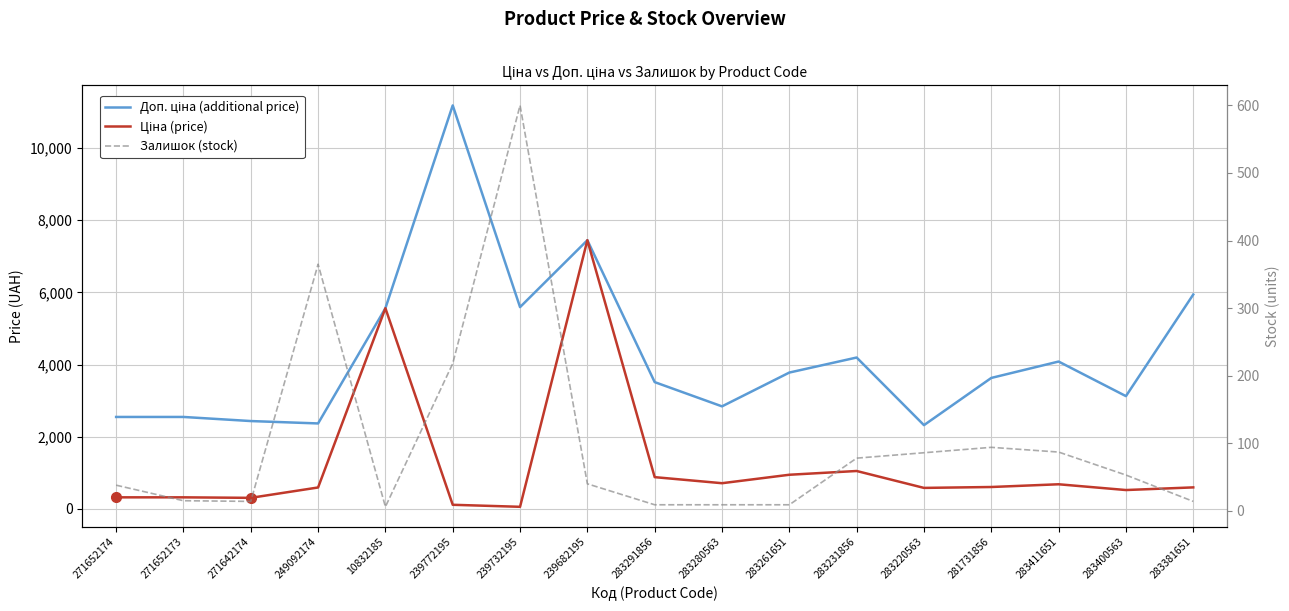

At which label does Залишок (stock) first exceed 40?

249092174